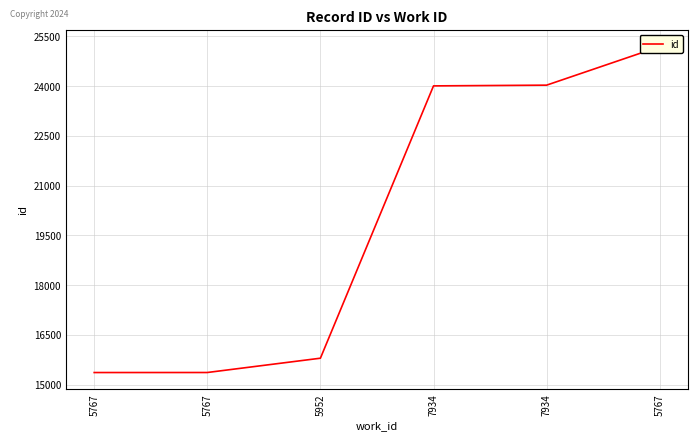

Does the chart display data point markers on the line(s)?

No